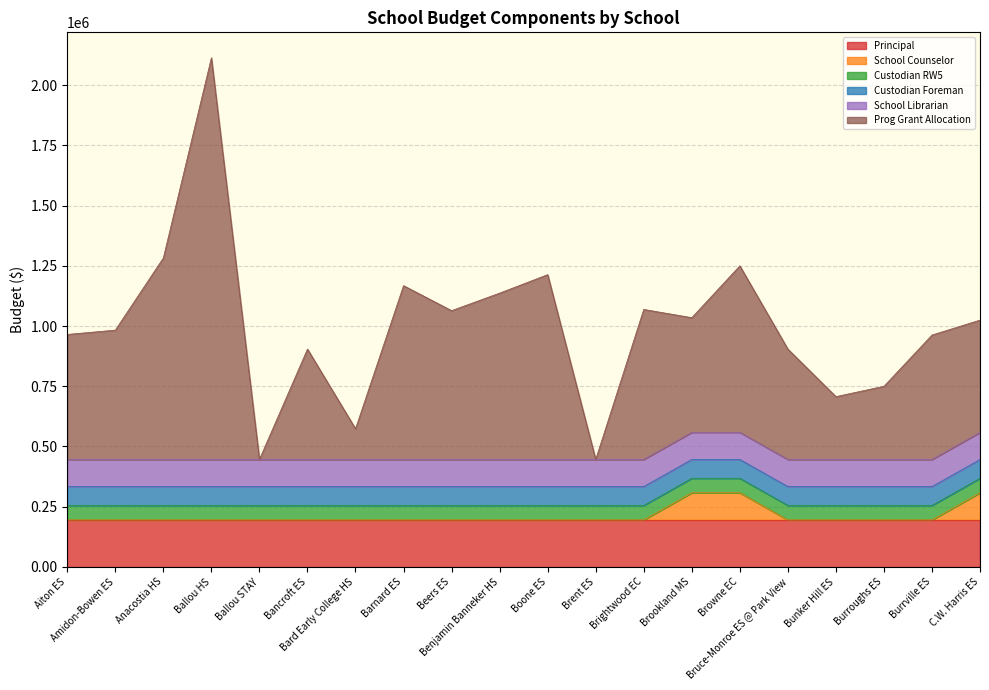

What is the value of the Principal point at the 1st from the left?

195277